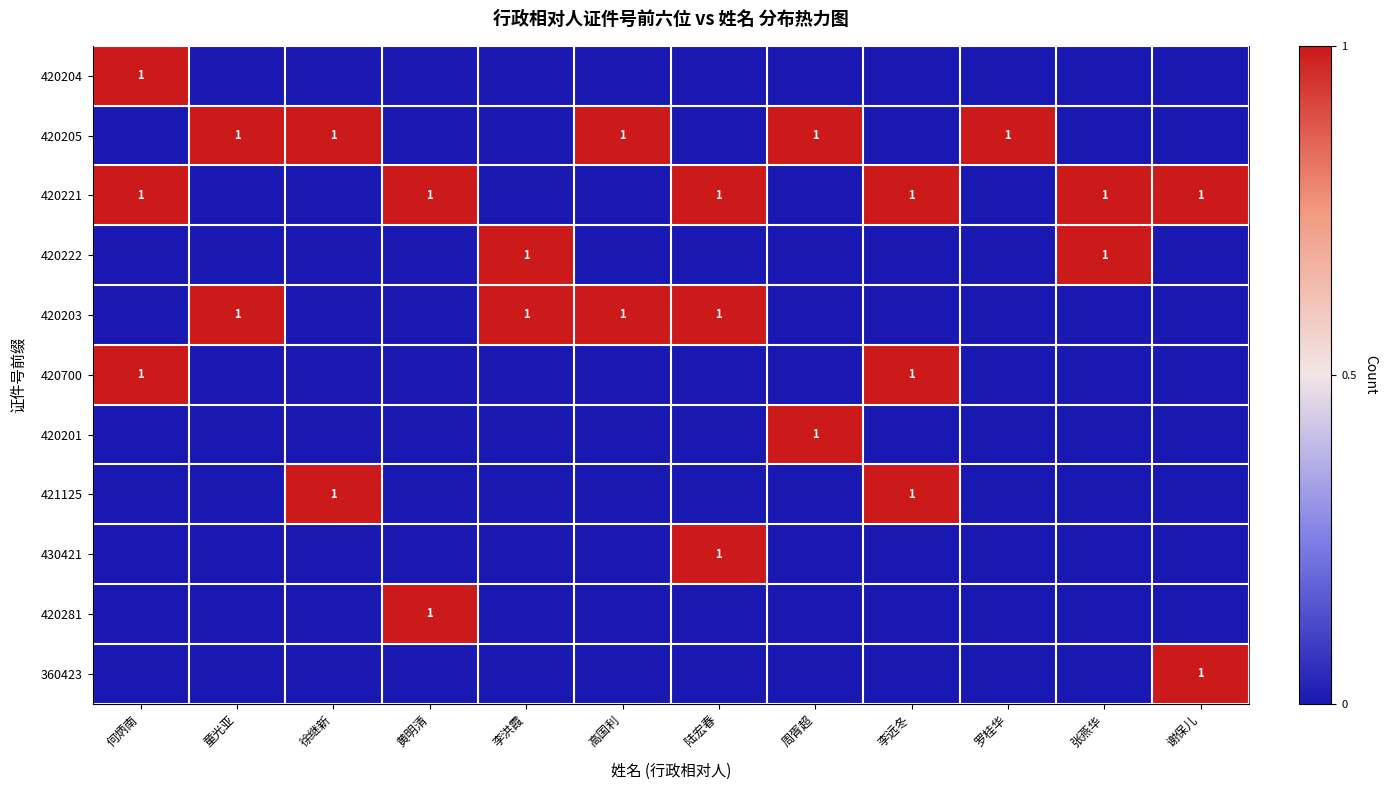

The 420204 series shows 1 at 何炳南. True or false?

True